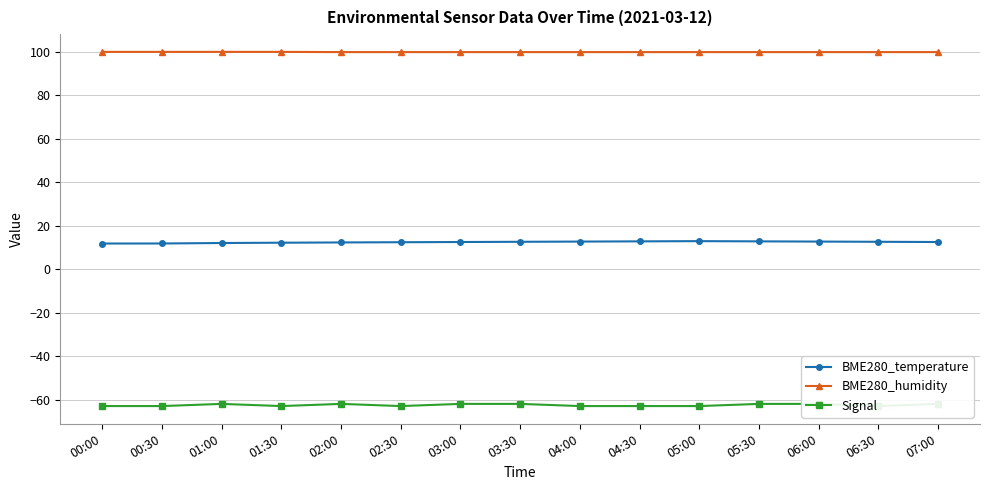

What is the total value across all series at 06:30?

49.5